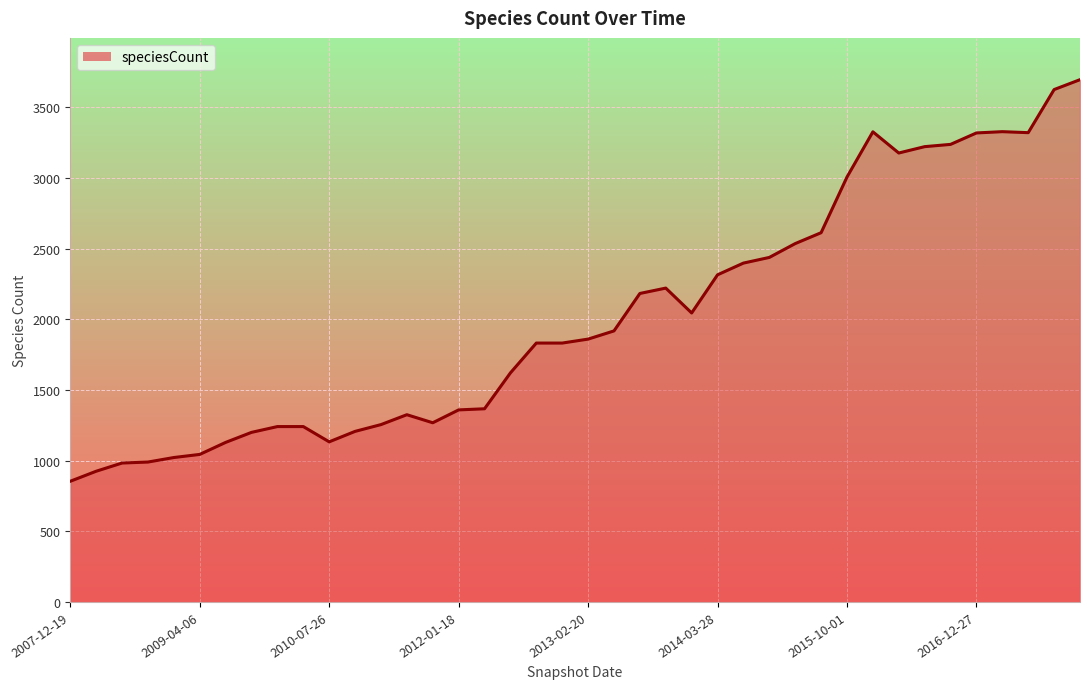

How many lines are shown in the chart?

1